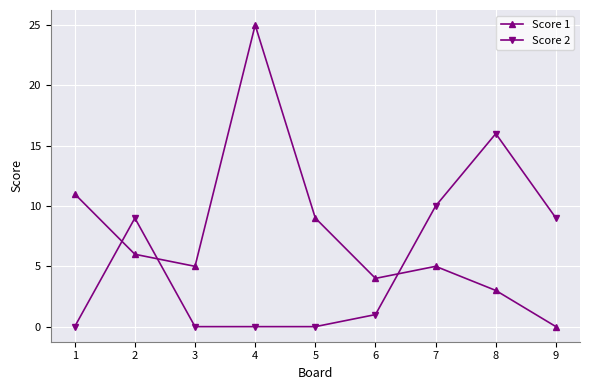

Between which two adjacent categories do Score 2 and Score 1 first intersect?

1 and 2